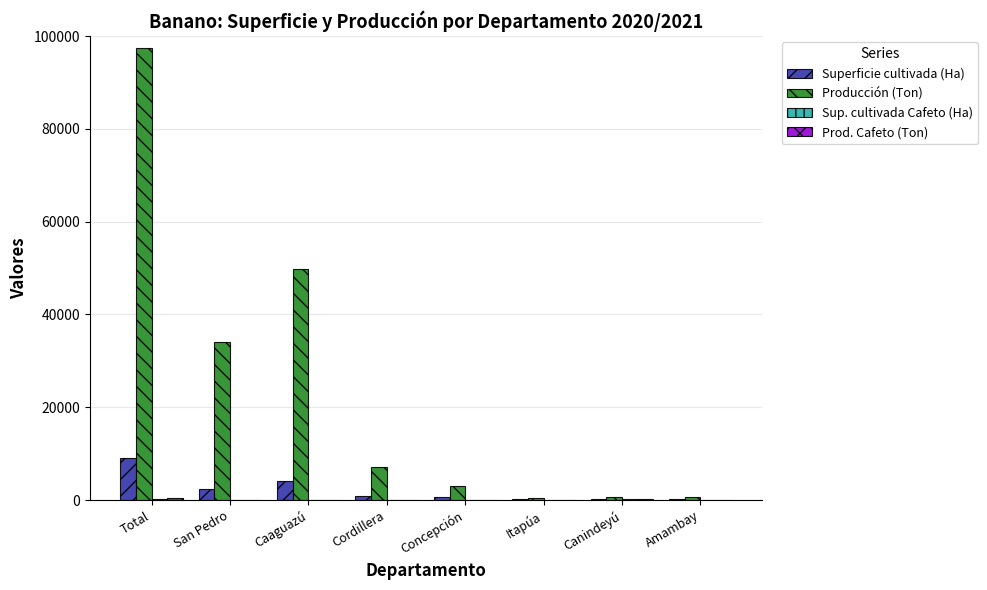

True or false: Producción (Ton) has a value of 12343 at Cordillera.

False